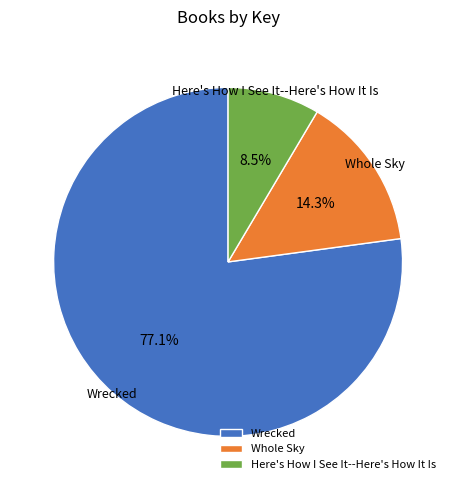

Which has a higher value, Here's How I See It--Here's How It Is or Wrecked?

Wrecked